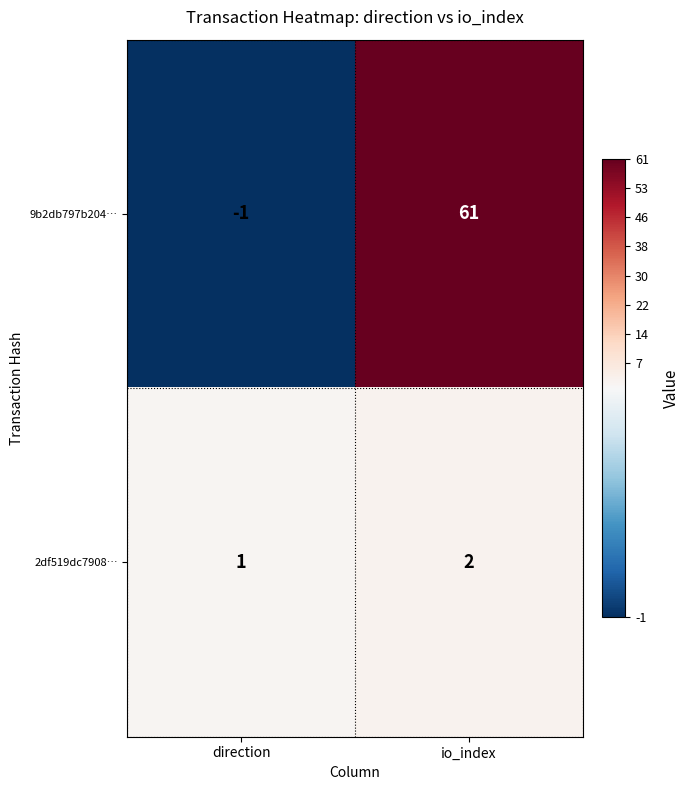

What is the difference between the highest and lowest values at direction?

2